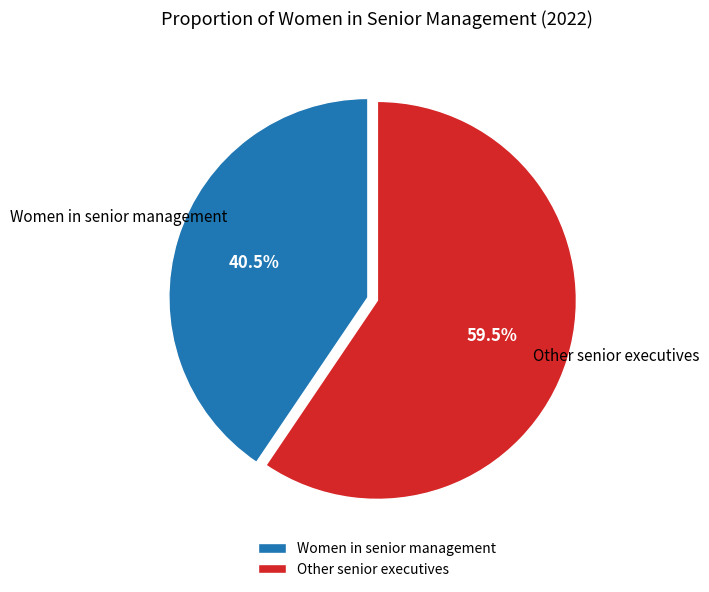

Do Women in senior management and Other senior executives together represent more than half of the pie?

Yes